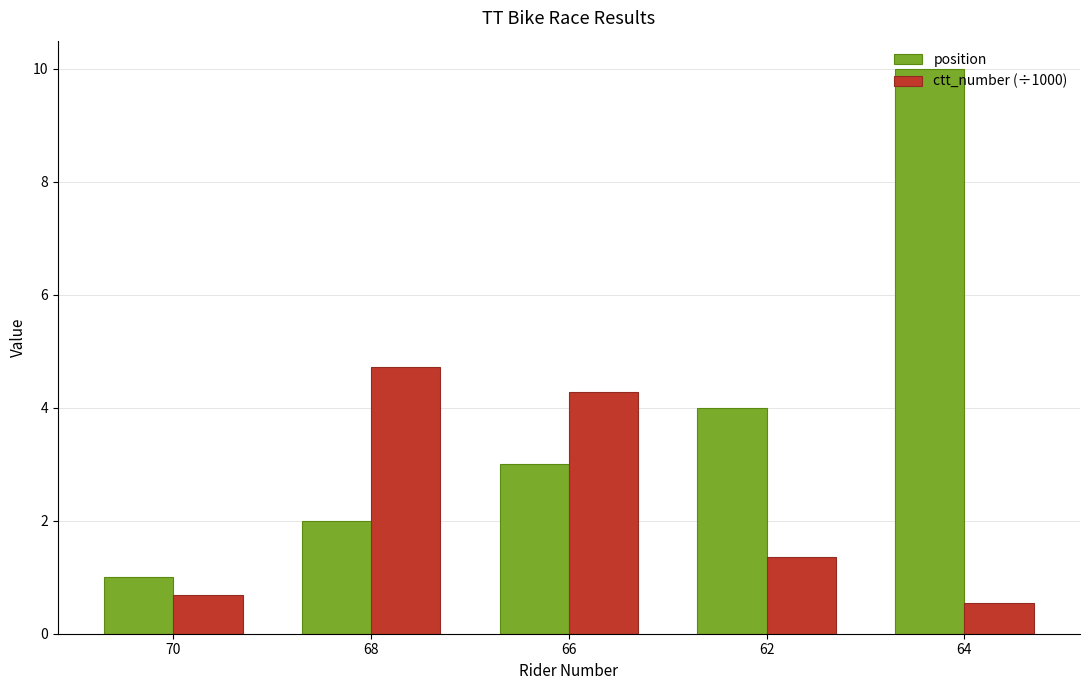

At which category does the chart reach its peak across all series?

64